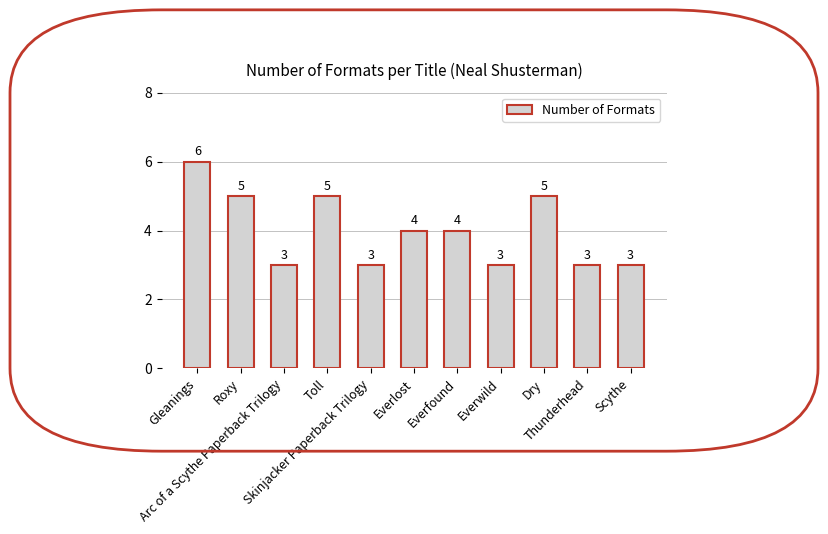

The chart shows a value of 5 at Dry. True or false?

True